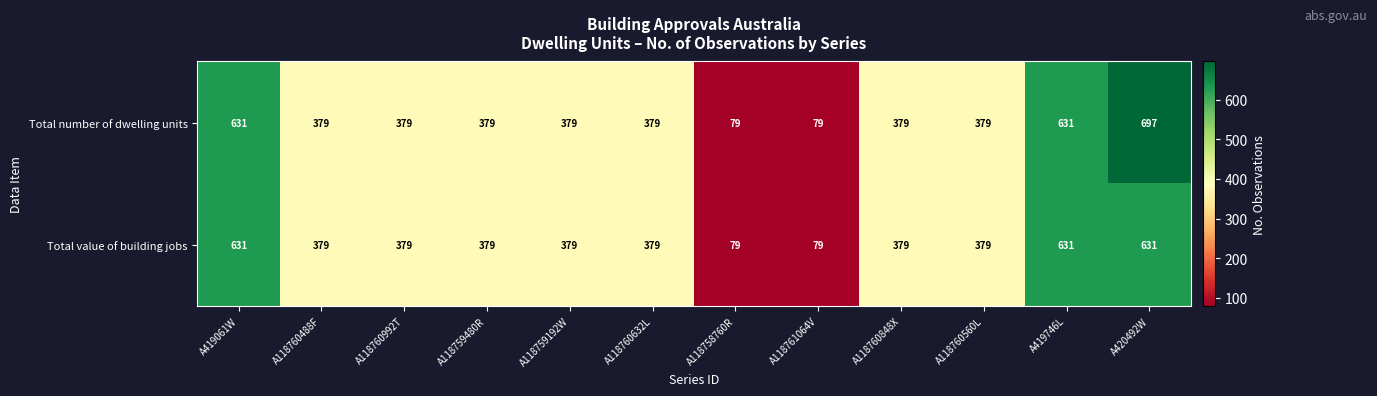

What is the lowest value of the Total value of building jobs series?

79